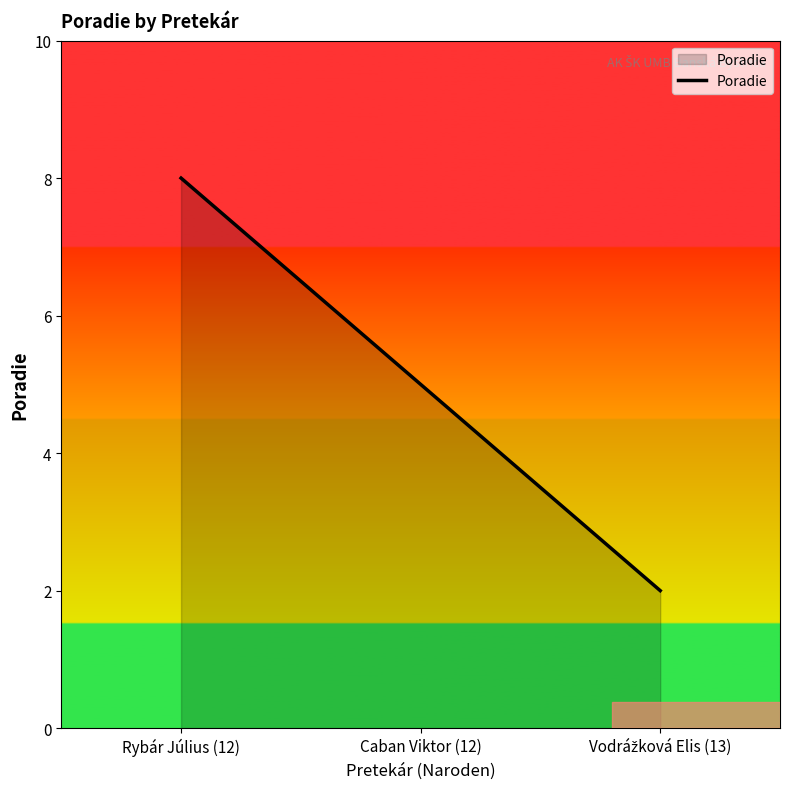

What position from the left is Rybár Július (12)?

1